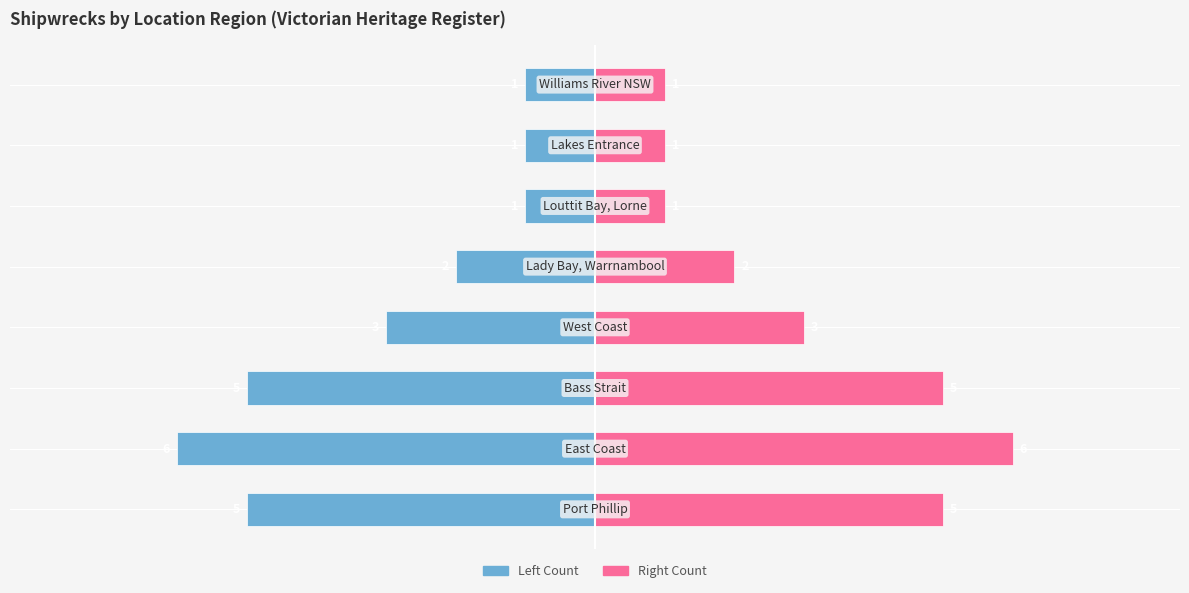

List the labels in order of value, largest first.

East Coast, Port Phillip, Bass Strait, West Coast, Lady Bay, Warrnambool, Louttit Bay, Lorne, Lakes Entrance, Williams River NSW